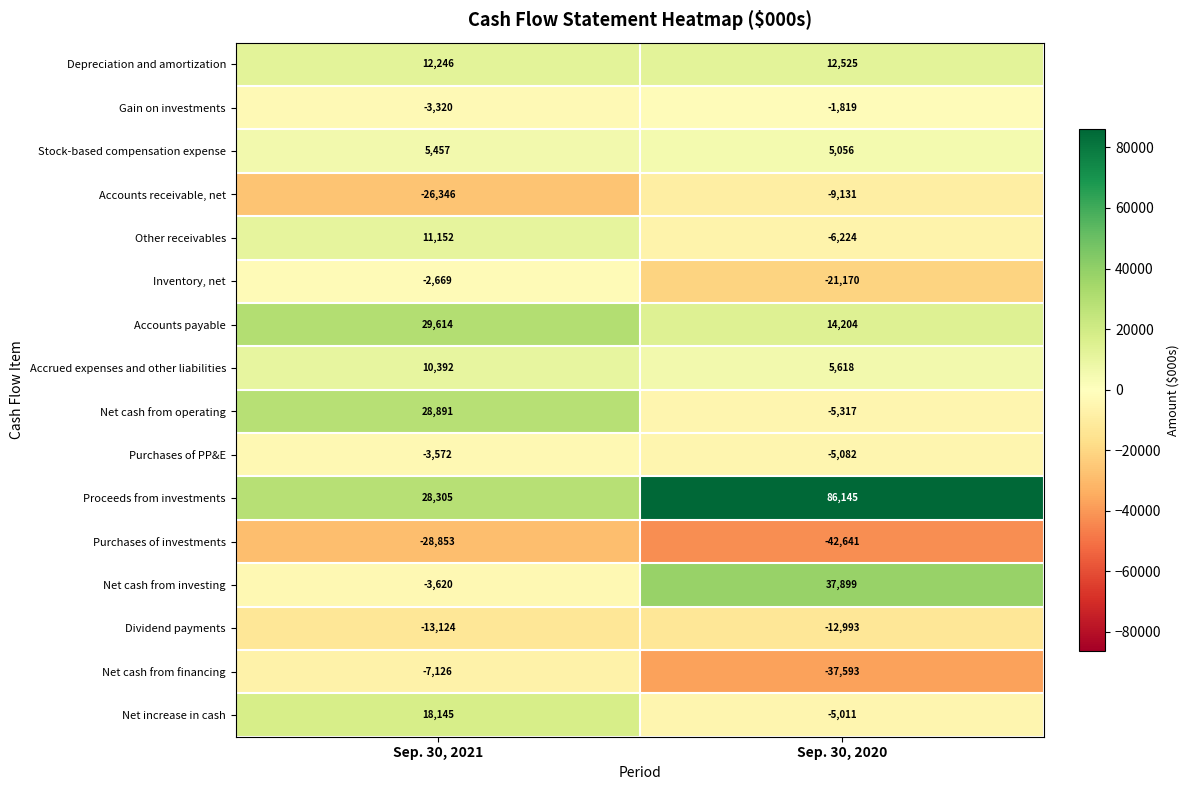

What is the difference between the Accrued expenses and other liabilities values at Sep. 30, 2020 and Sep. 30, 2021?

4774